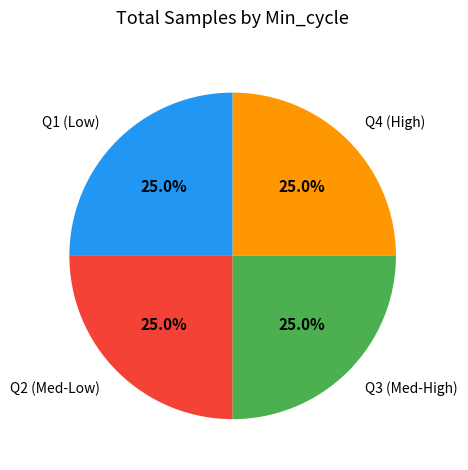

What is the total percentage of Q3 (Med-High) and Q4 (High)?

50.0%